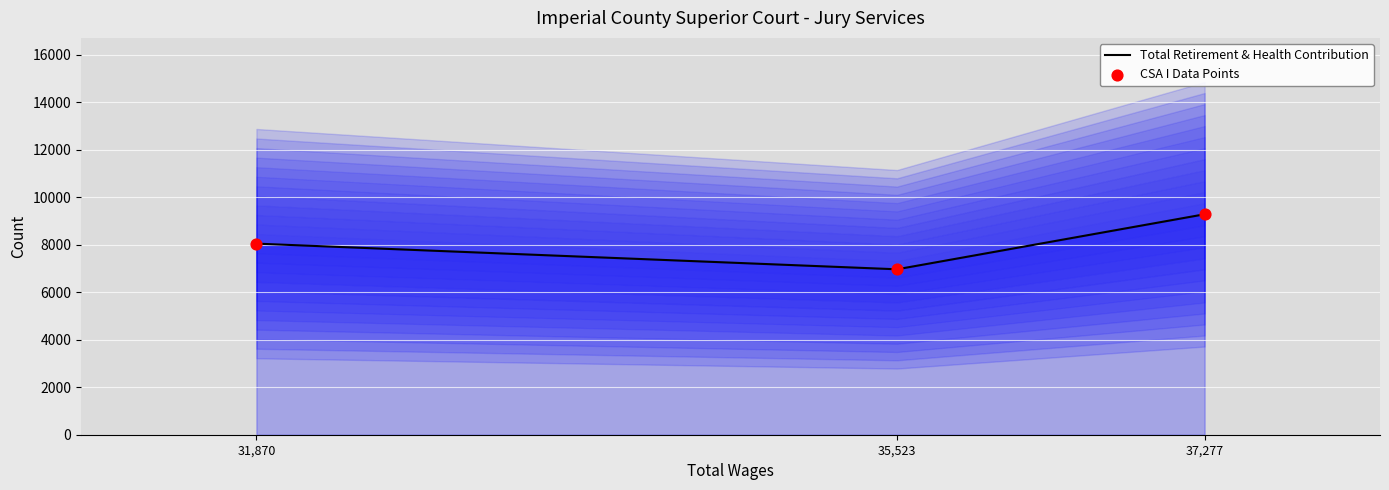

At how many categories does at least one series exceed 7631?

2